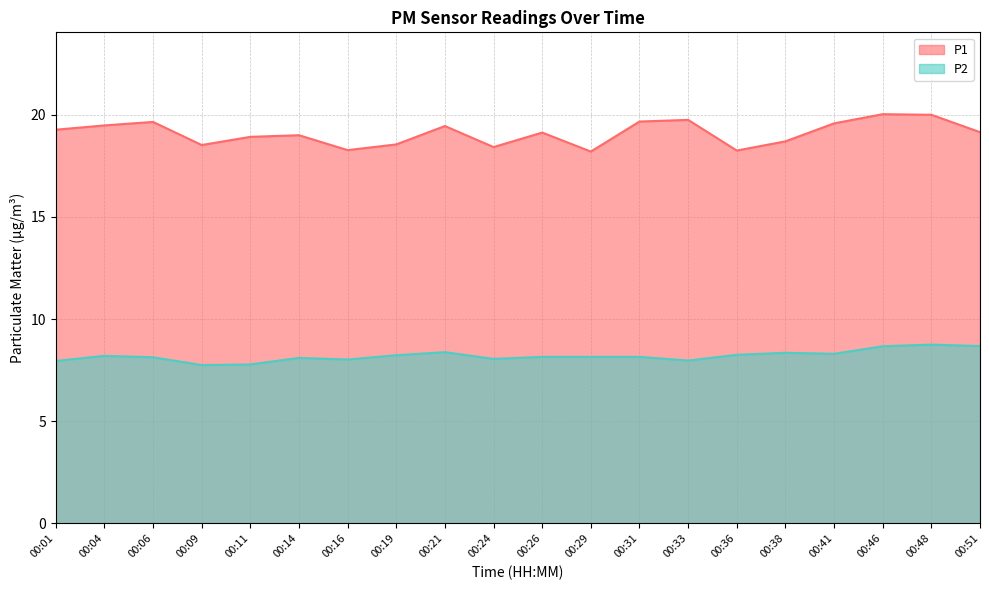

True or false: P2 has a value of 8.2 at 00:04.

True